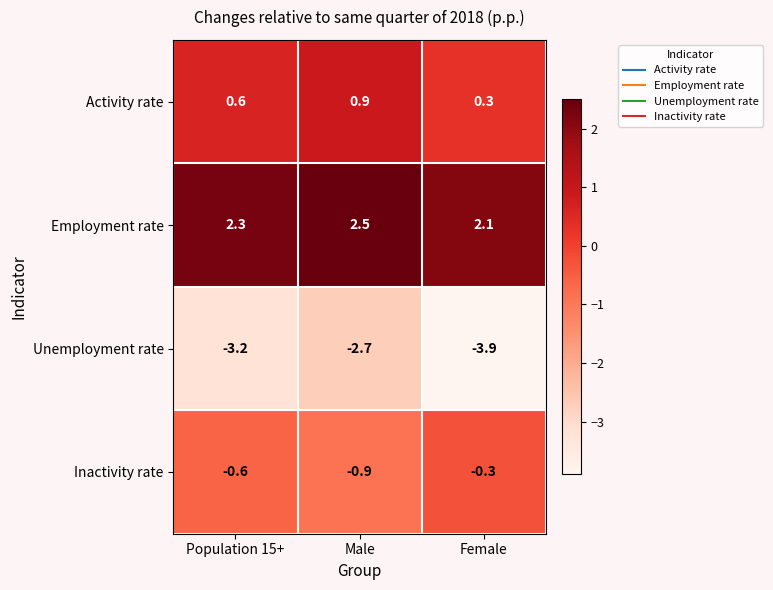

Which series has the largest range (max minus min)?

Unemployment rate